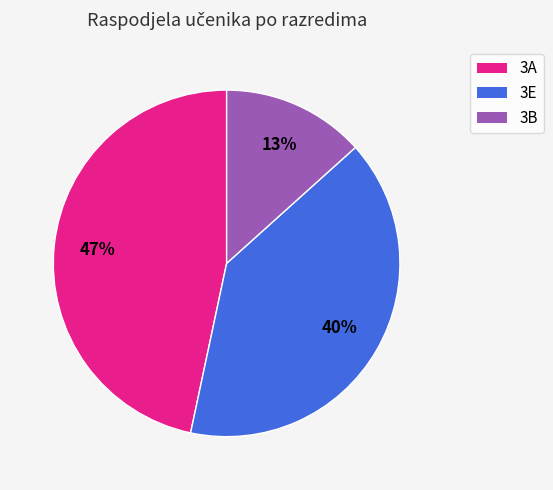

Is it true that 3E is 46% of the pie?

False